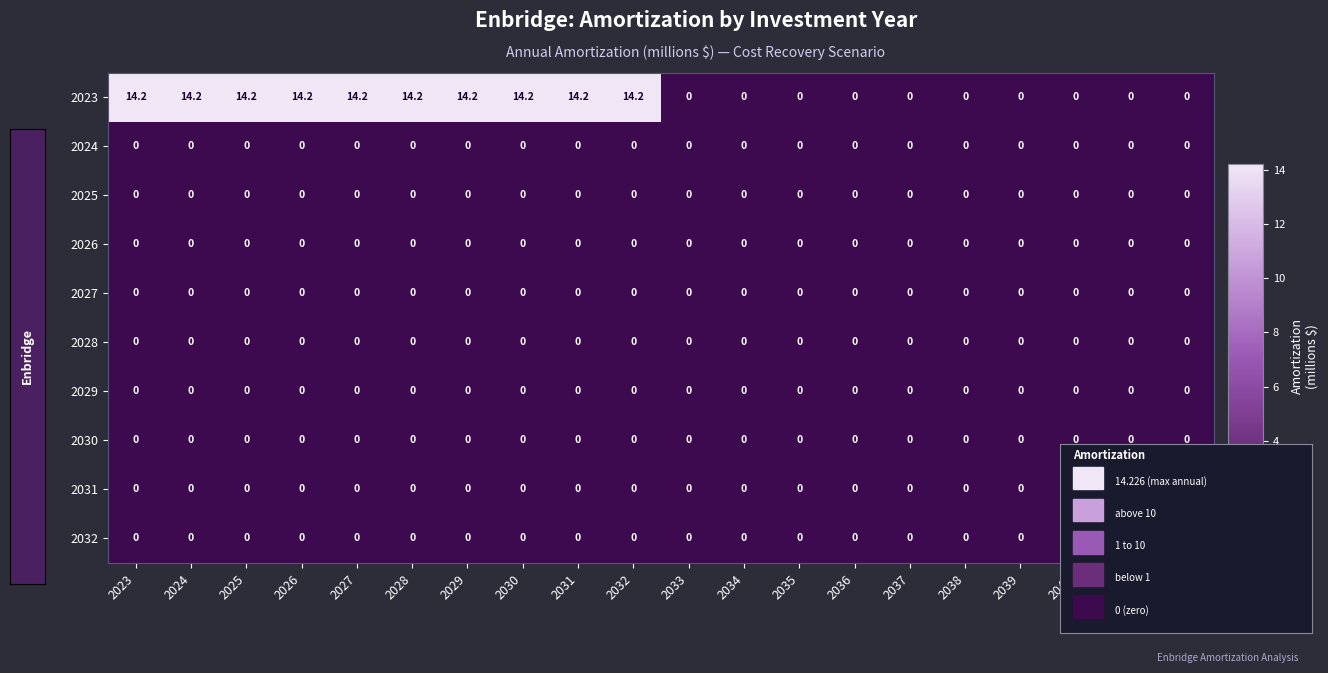

Which series has the largest total across all categories?

2023